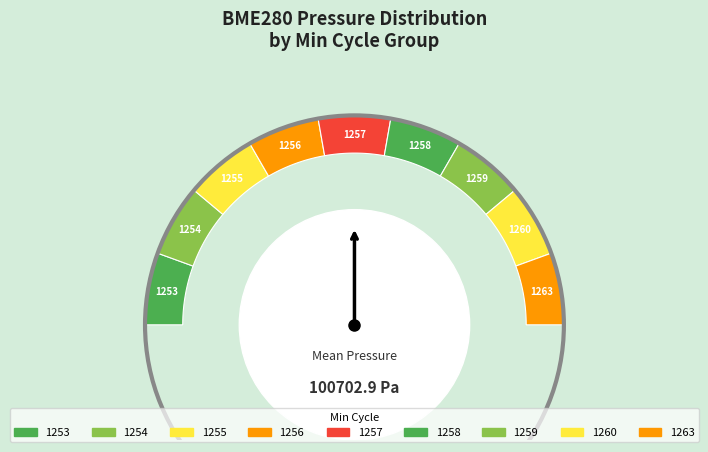

What is the largest slice in the pie chart?

1257